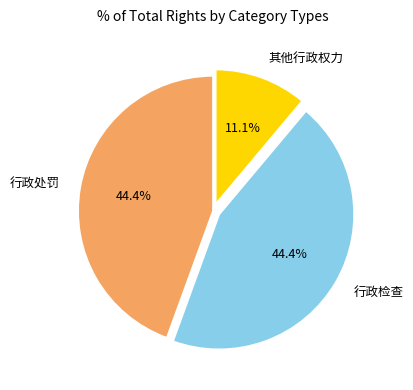

What percentage do 其他行政权力 and 行政检查 together represent?

55.6%